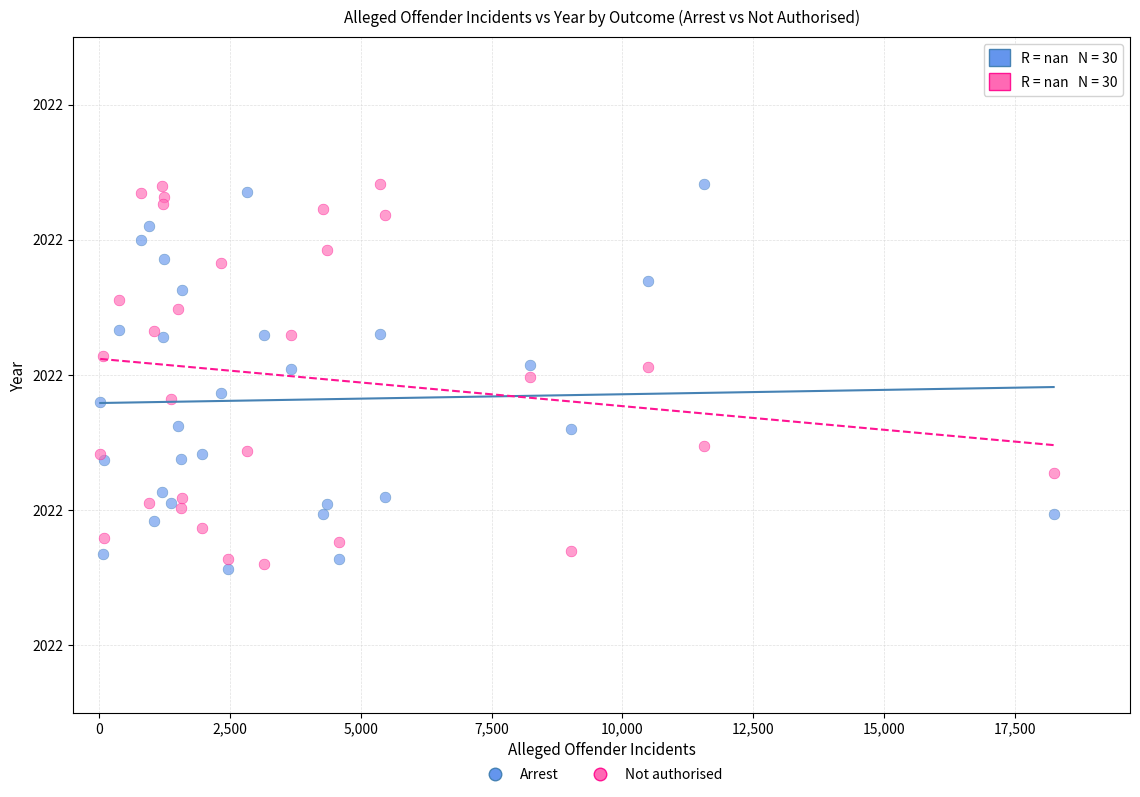

What are all the series names shown in the legend?

Arrest, Not authorised